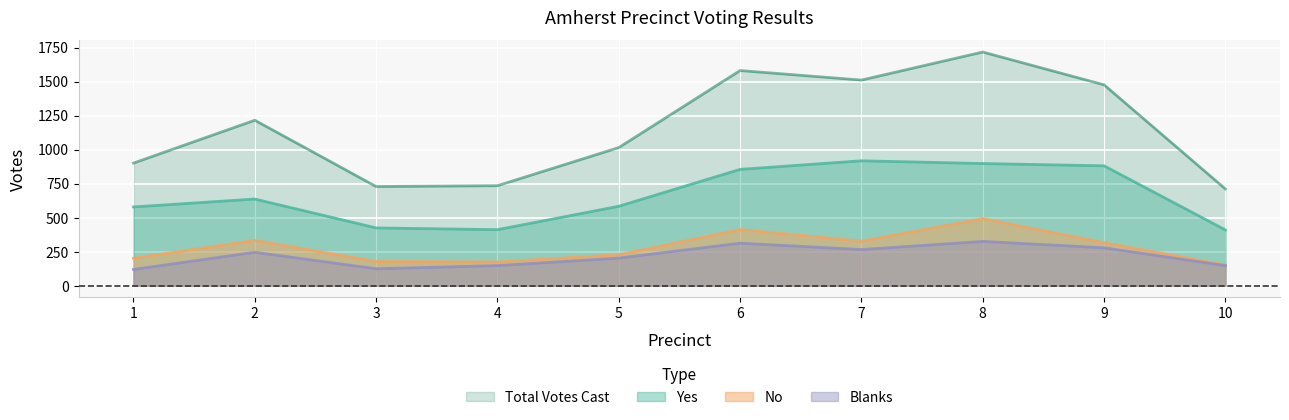

True or false: No has more than 0 interior local peaks.

True